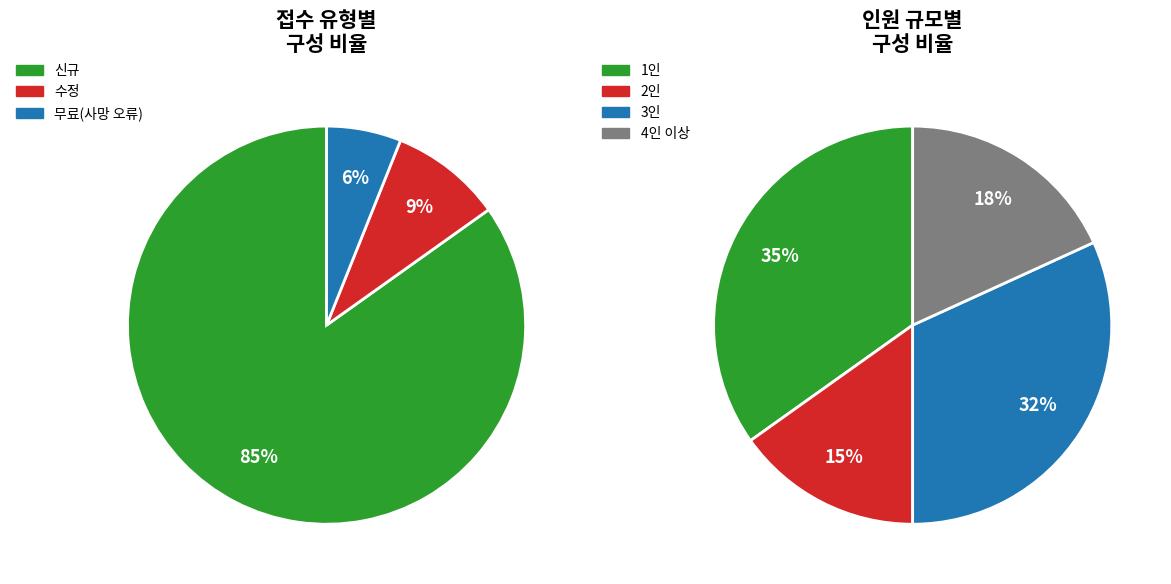

Between 31 and 17, which is larger?

31